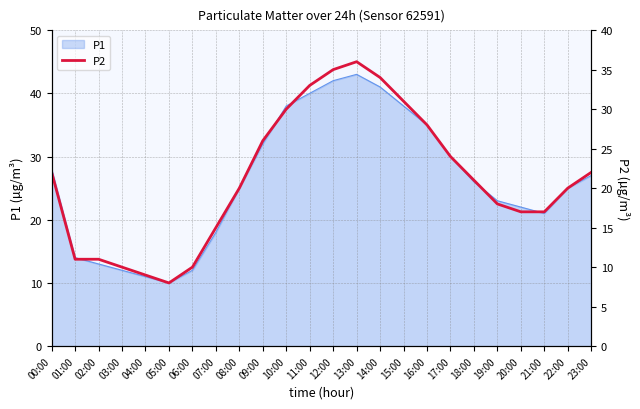

What is the minimum value shown in the chart?

8